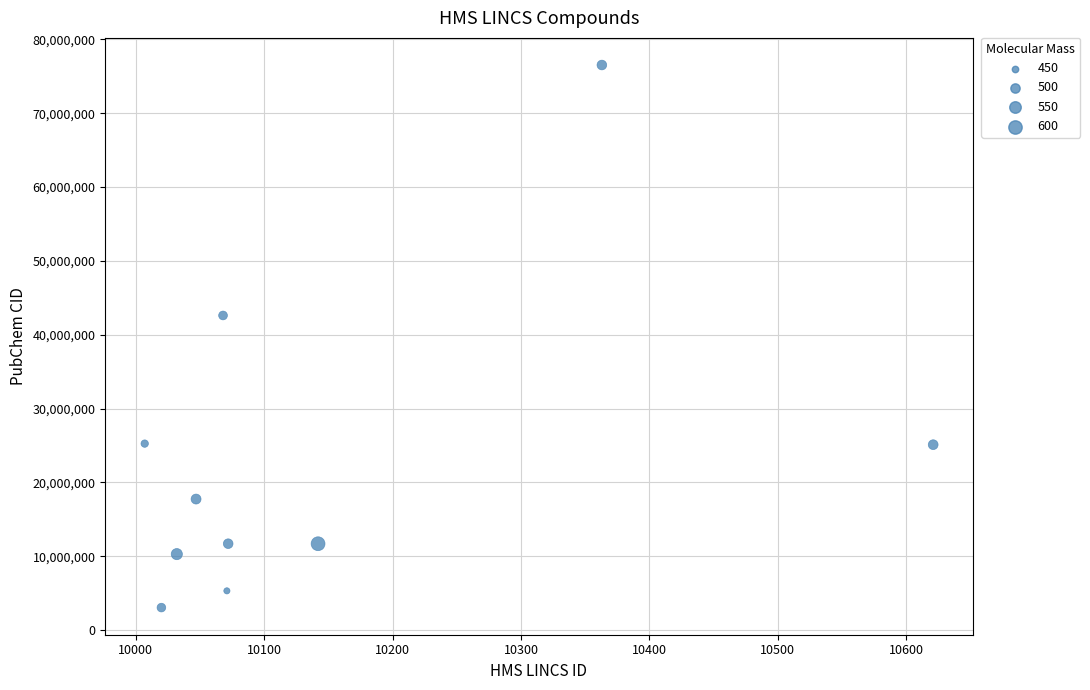

What is the range of Y values (max minus min)?

73454252